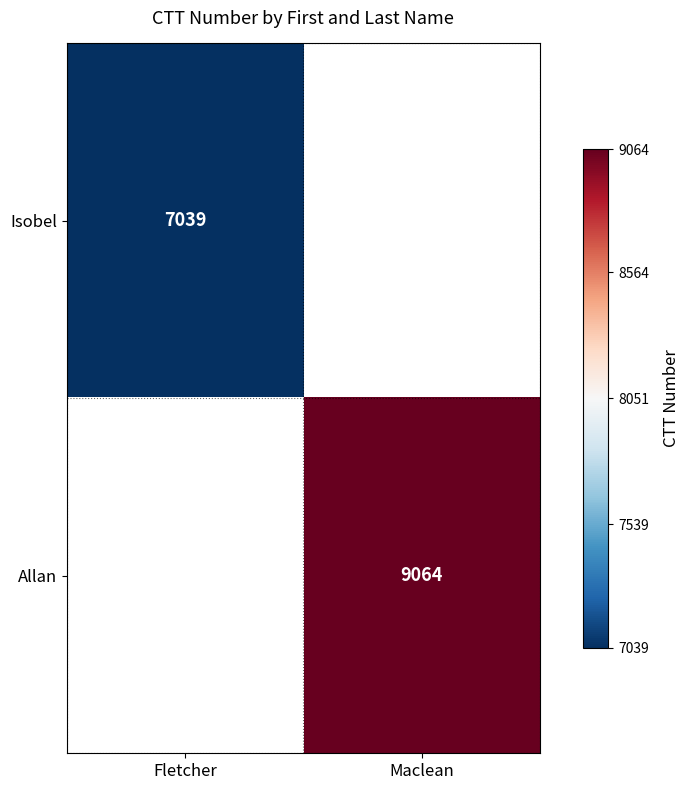

True or false: Isobel has a value of 10036 at Fletcher.

False